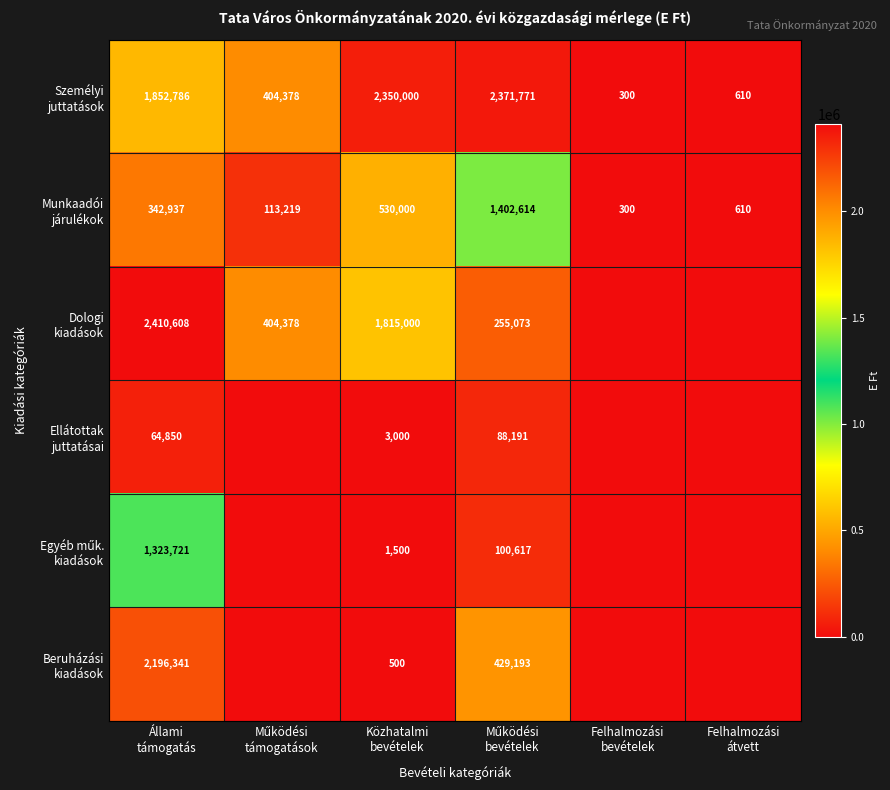

Which series has the largest total across all categories?

Személyi juttatások